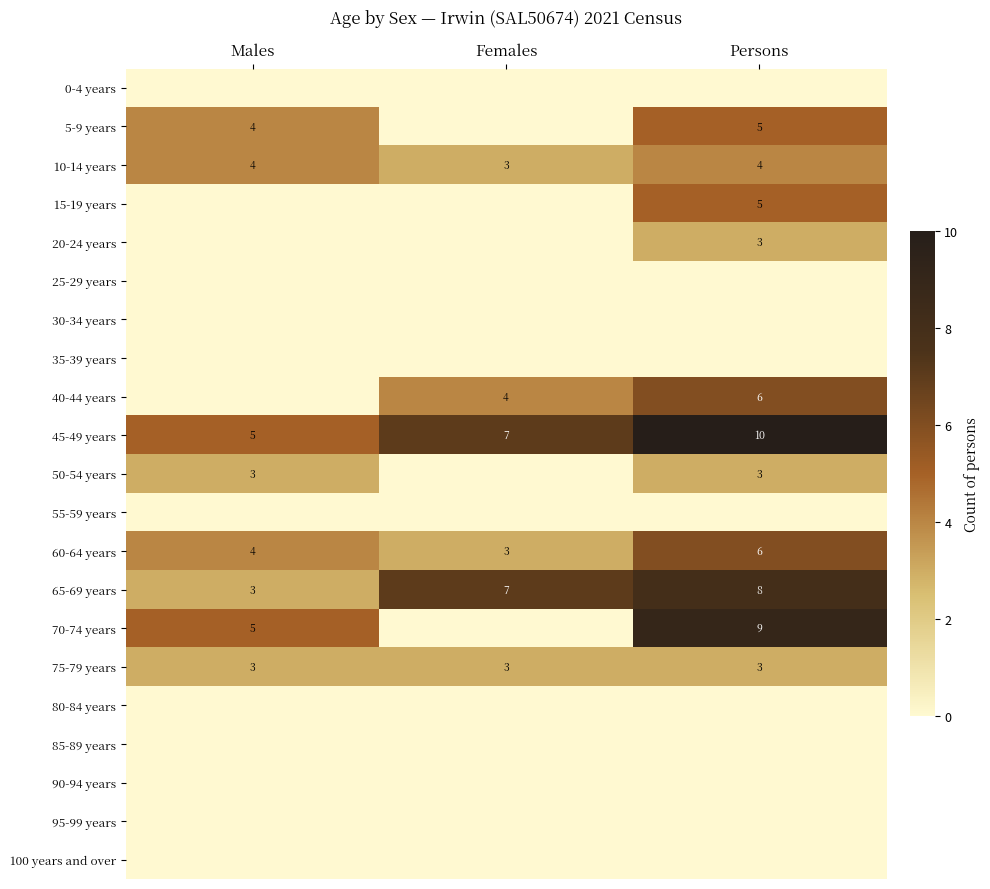

List the labels in order of 65-69 years value, largest first.

Persons, Females, Males